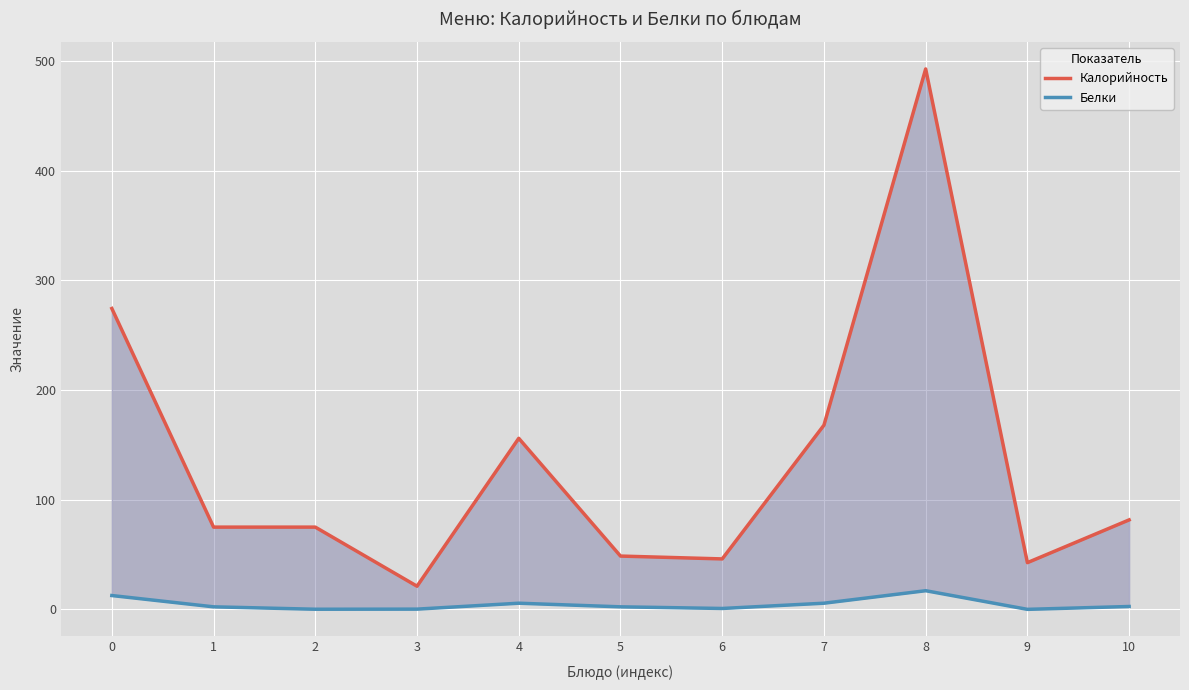

At which label does Калорийность reach its peak?

8